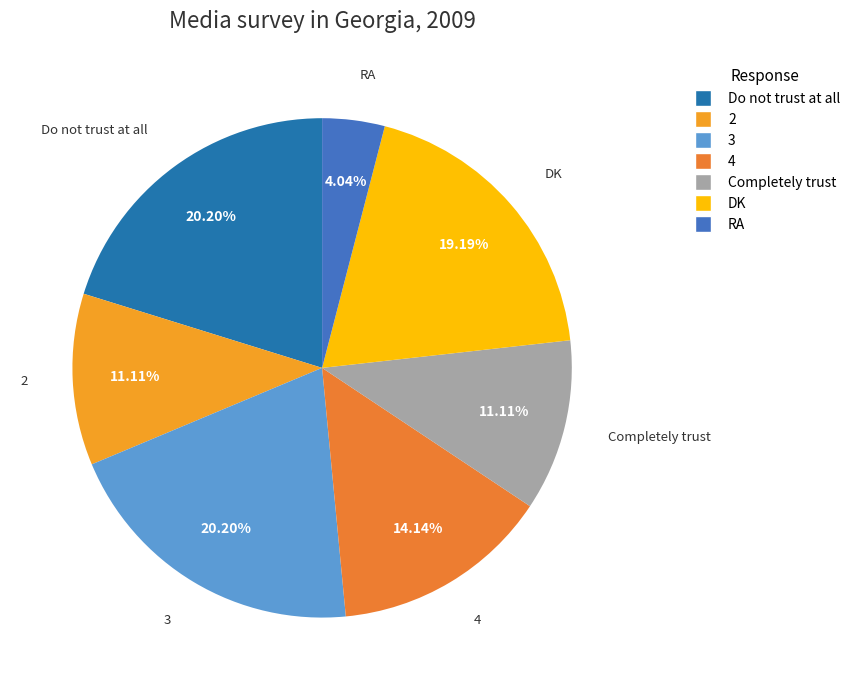

The Completely trust slice represents 11% of the pie. True or false?

True